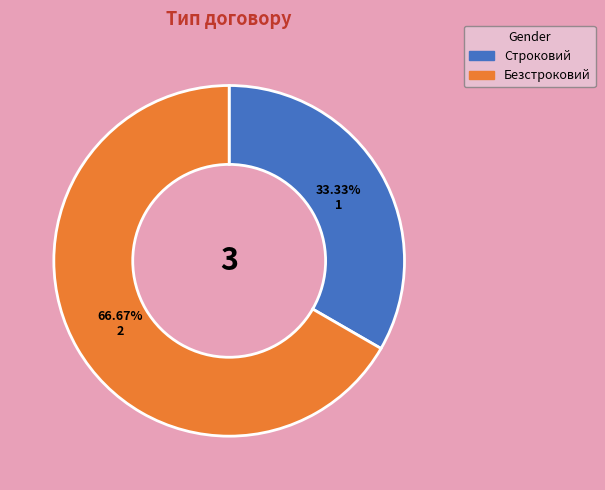

Do Безстроковий and Строковий together represent more than half of the pie?

Yes